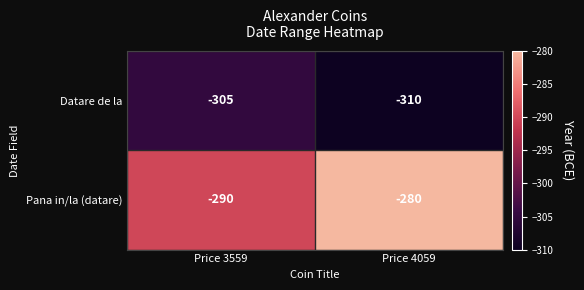

What is the difference between the Datare de la values at Price 3559 and Price 4059?

5